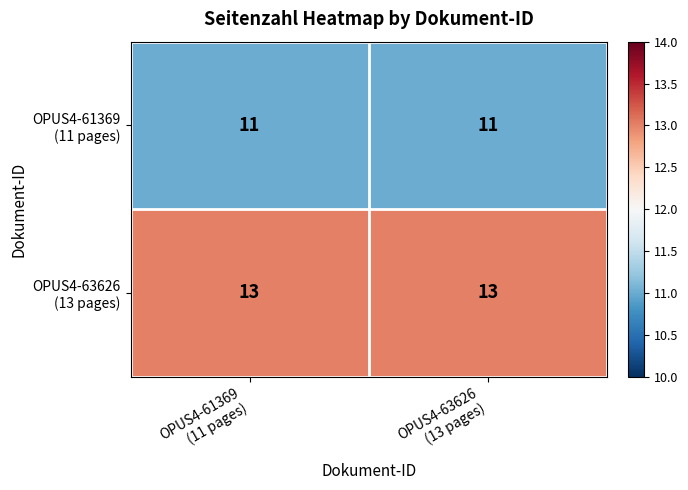

What is the minimum value shown in the chart?

11